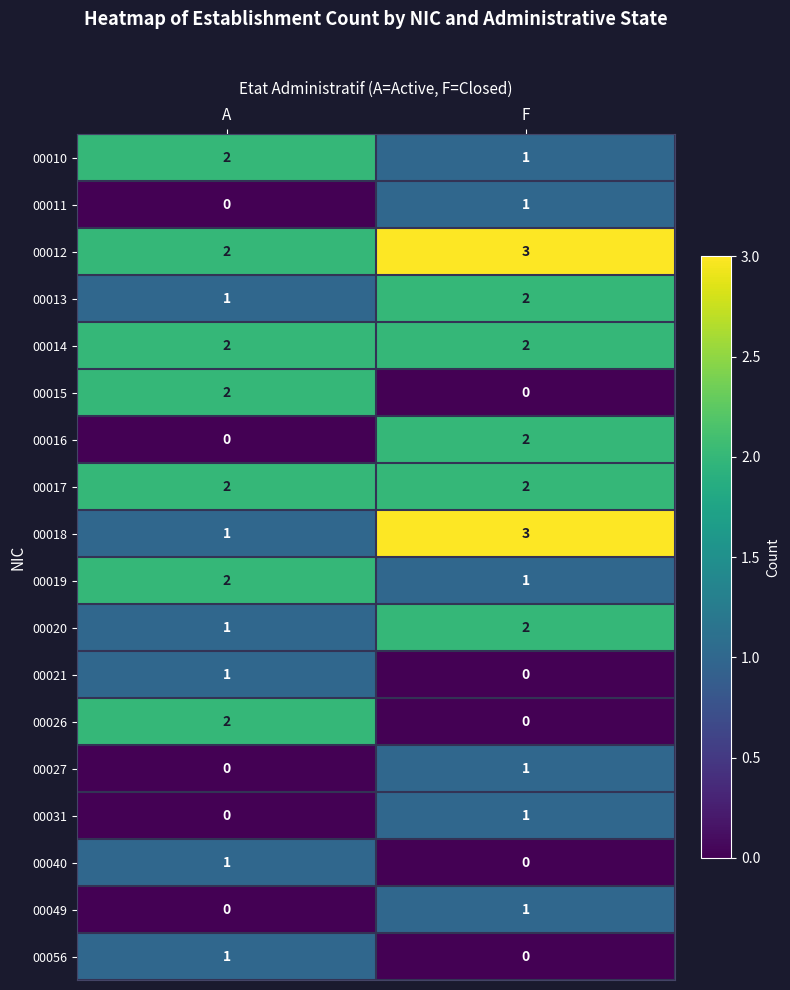

What is the greatest value displayed?

3